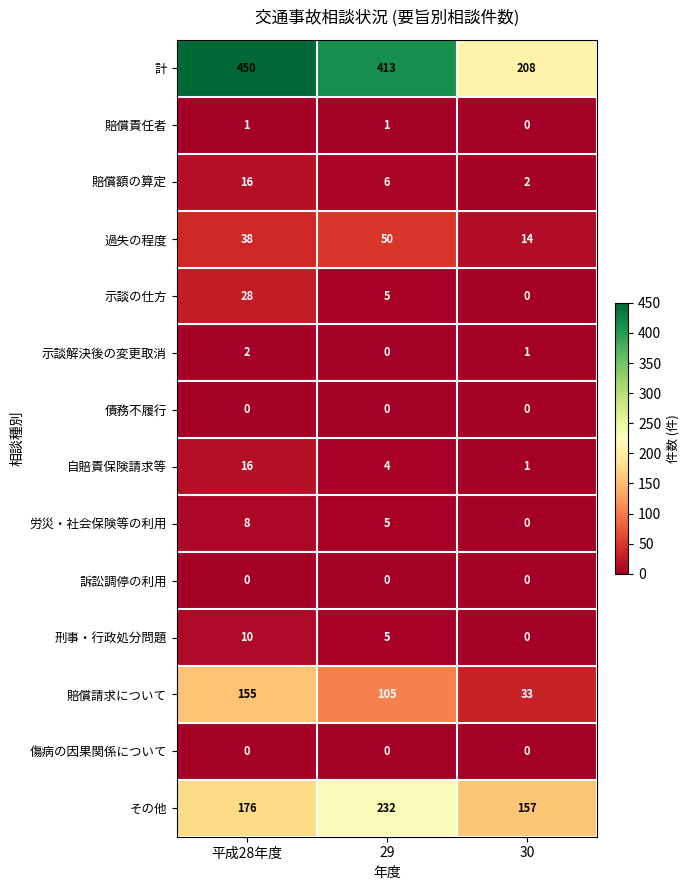

Count the 賠償額の算定 values in the range 2 to 16.

3